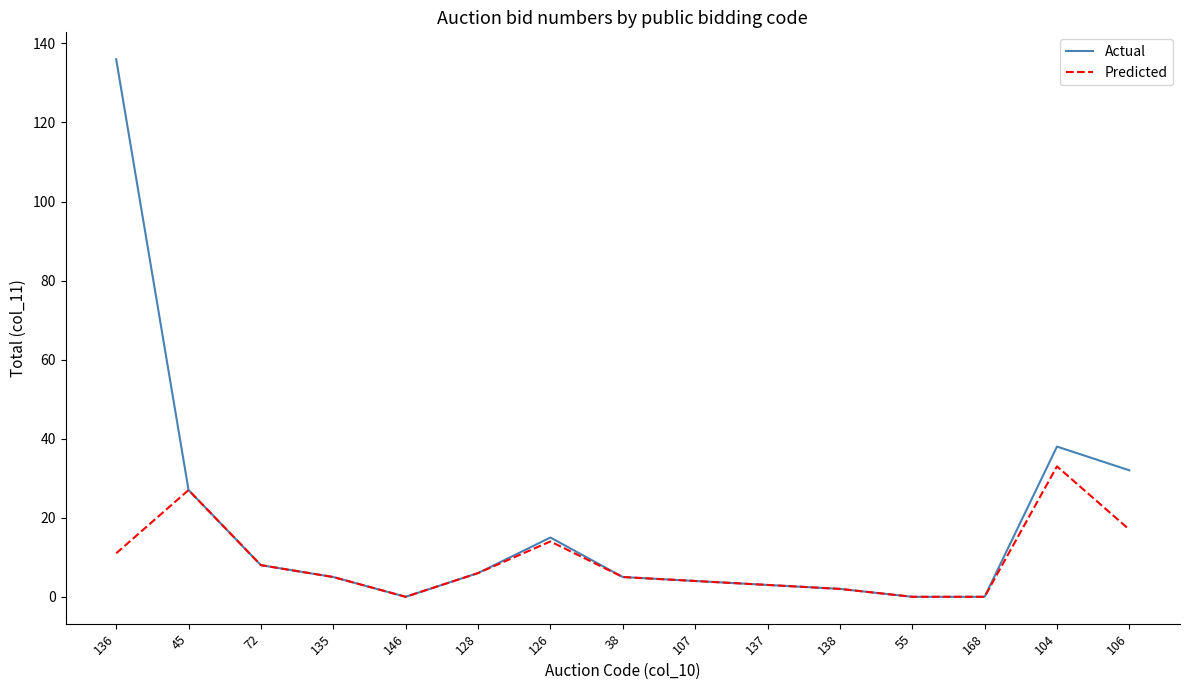

Rank the series by their average value, from lowest to highest.

Predicted, Actual